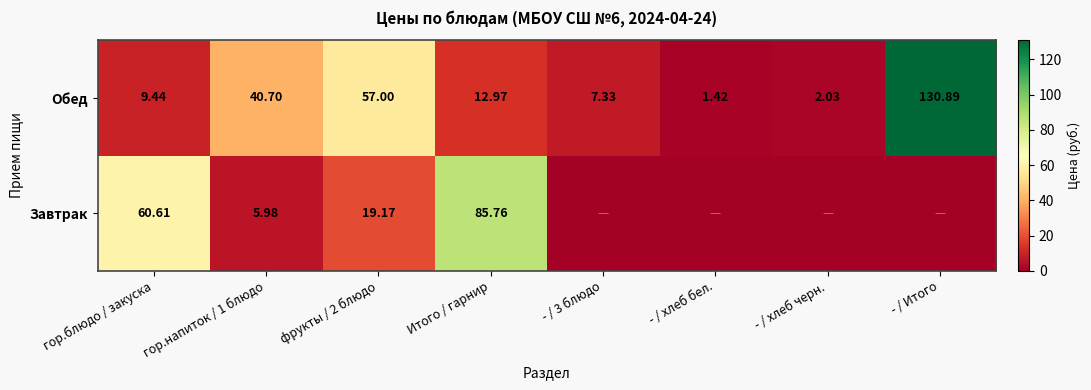

How many categories are shown in the chart?

8